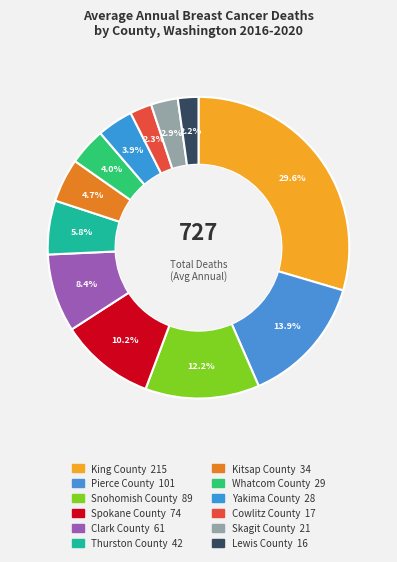

Count the number of slices in the pie.

12